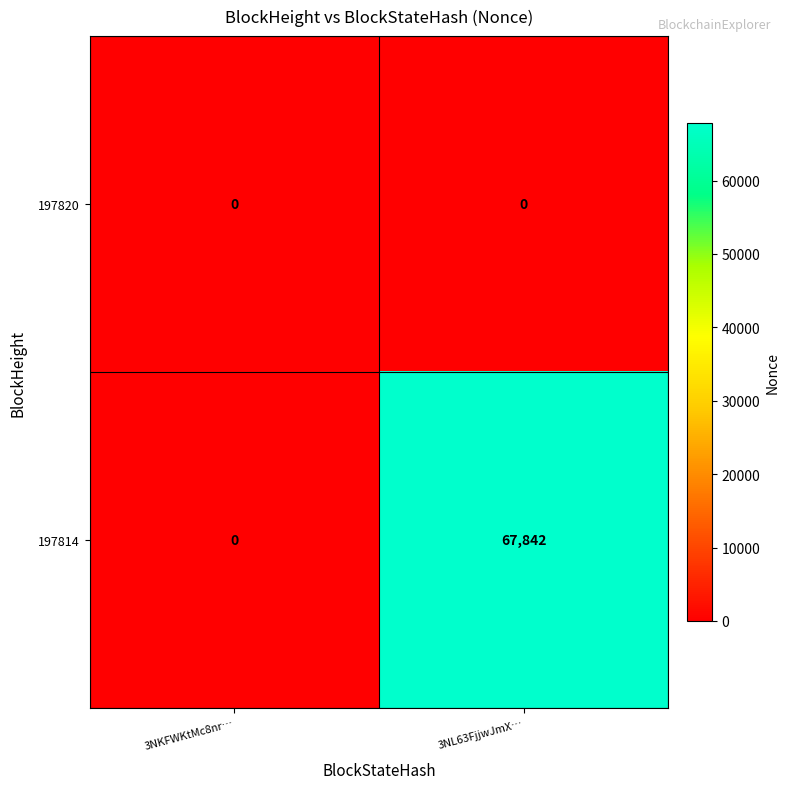

Count the number of data series in this chart.

2